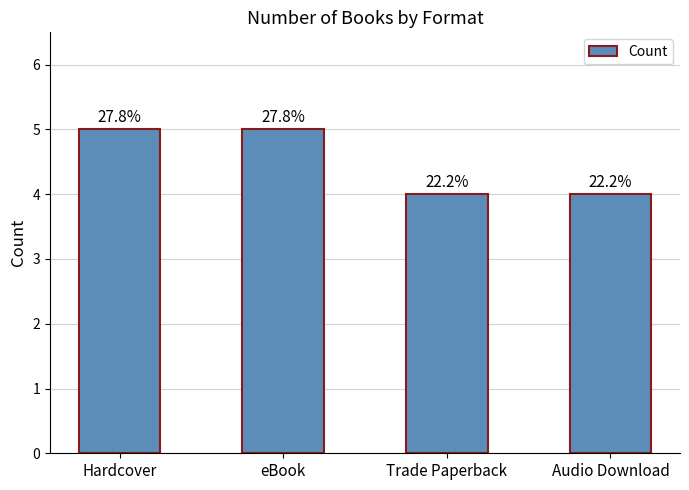

Are the bars horizontal?

No